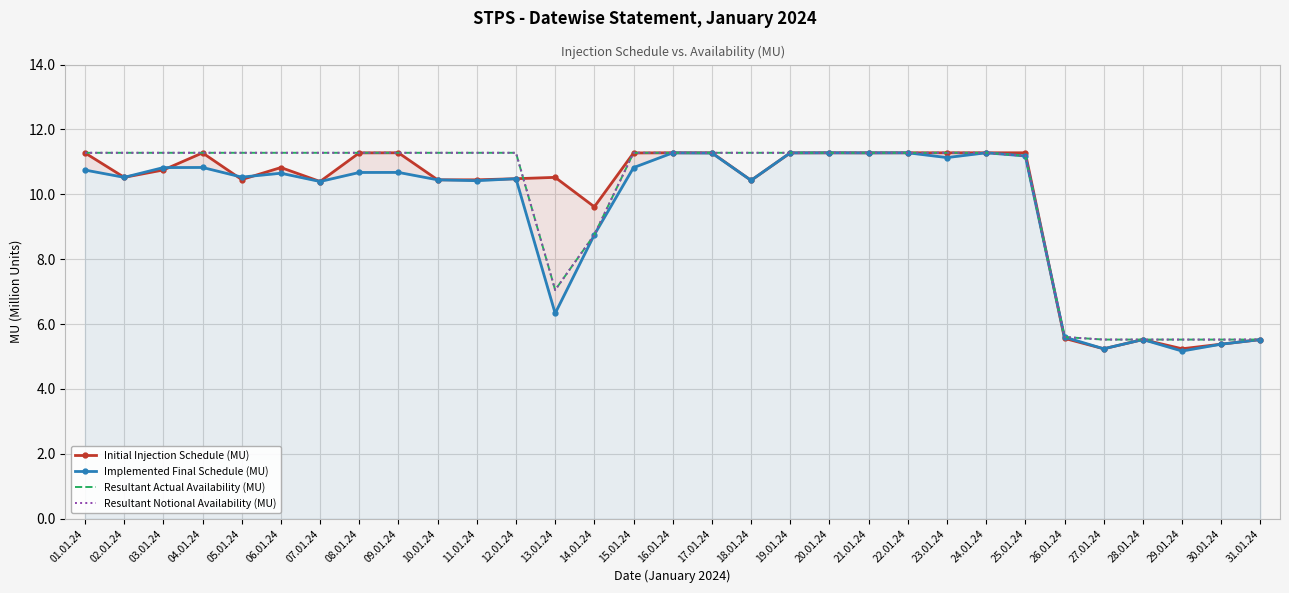

The Resultant Actual Availability (MU) series shows 11.3 at 09.01.24. True or false?

True